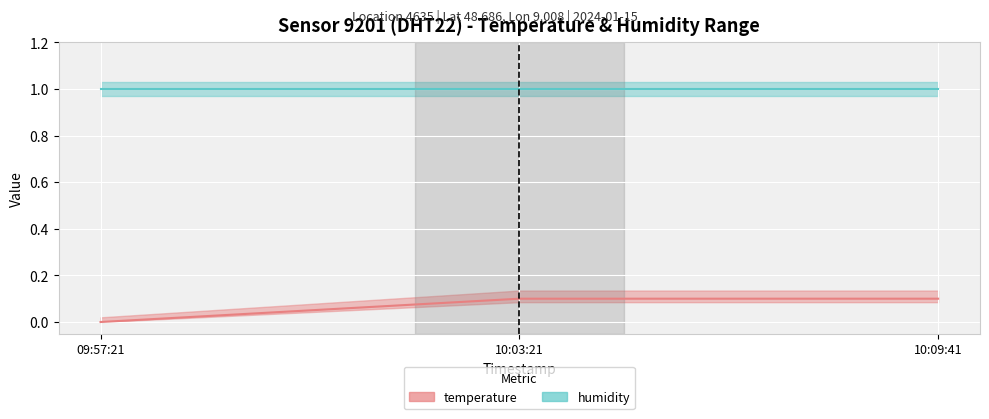

What position from the left is 09:57:21?

1